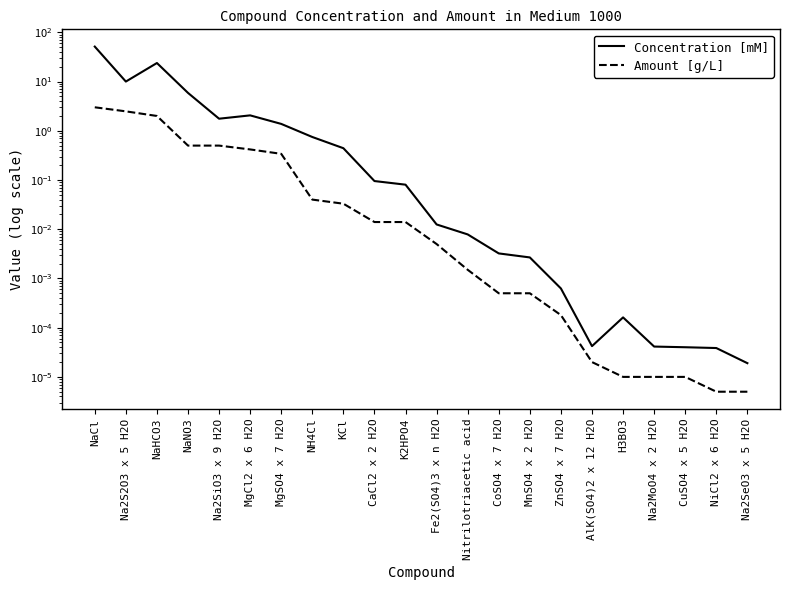

What is the label of the 5th point from the left?

Na2SiO3 x 9 H2O